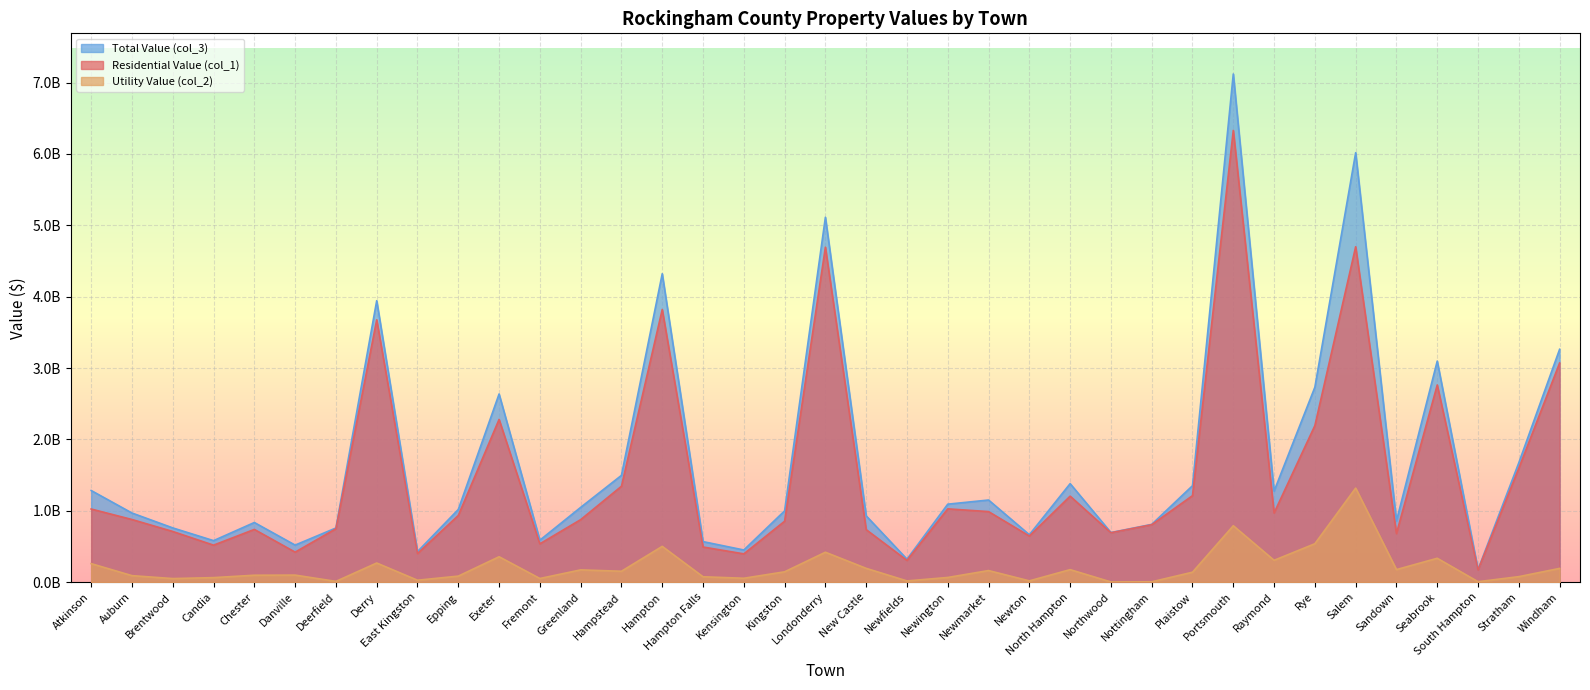

Count the number of categories in the chart.

37